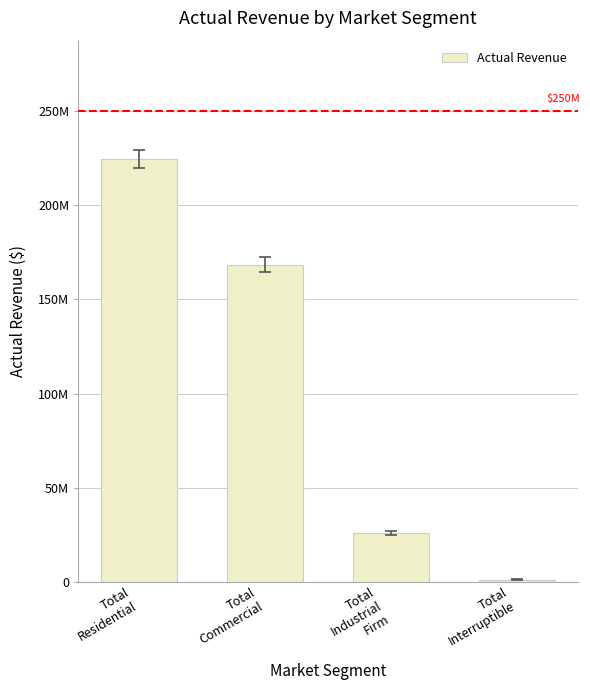

List the labels in order of value, largest first.

Total
Residential, Total
Commercial, Total
Industrial
Firm, Total
Interruptible